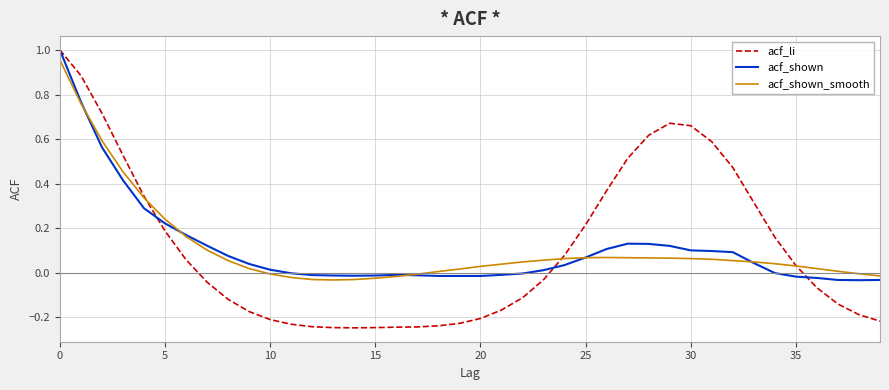

What is the difference between the maximum and minimum values in the acf_li series?

1.2